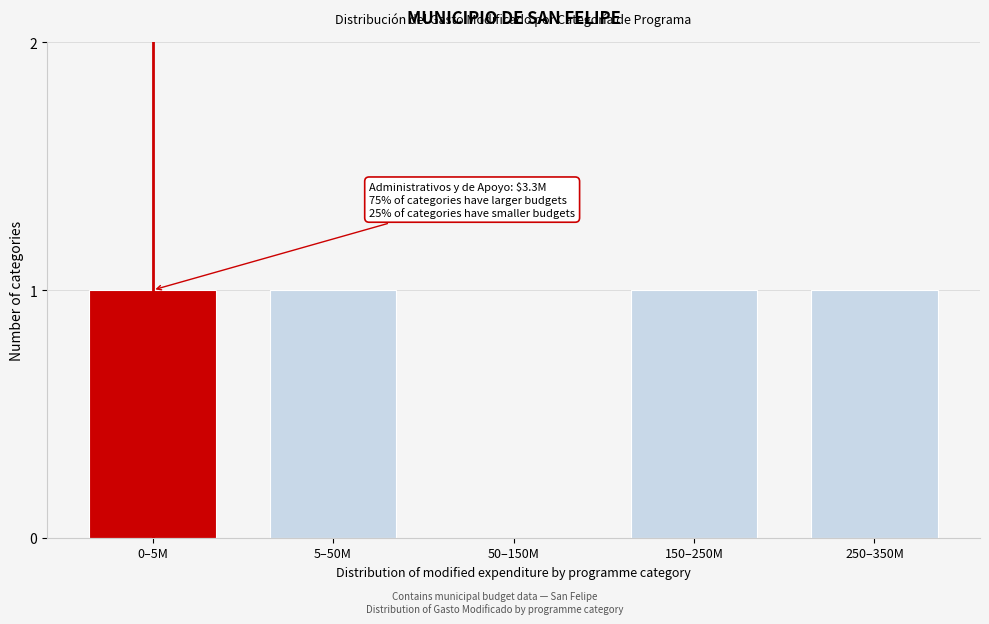

Reading left to right, what are all the values shown in this chart?

0–5M=1	5–50M=1	50–150M=0	150–250M=1	250–350M=1